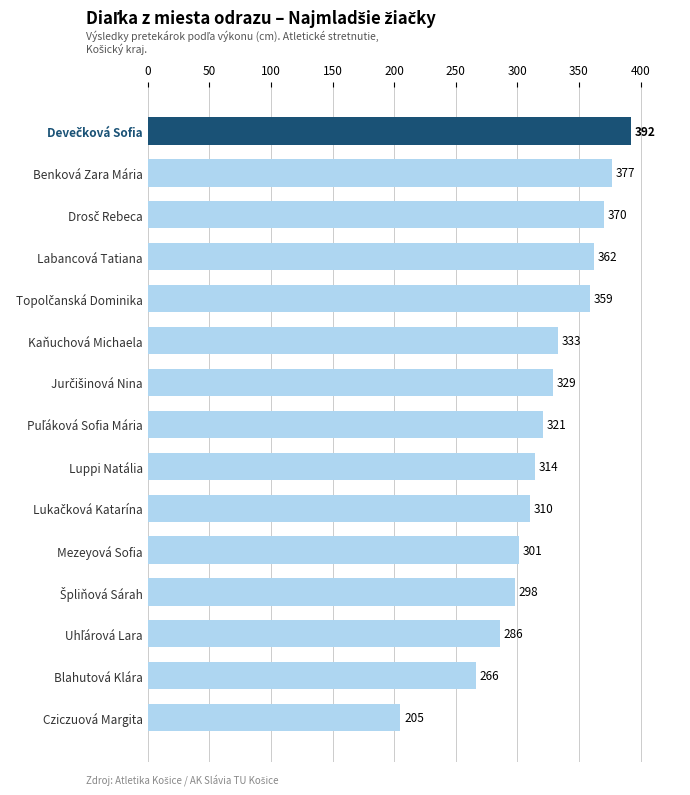

Does the chart contain any negative values?

No